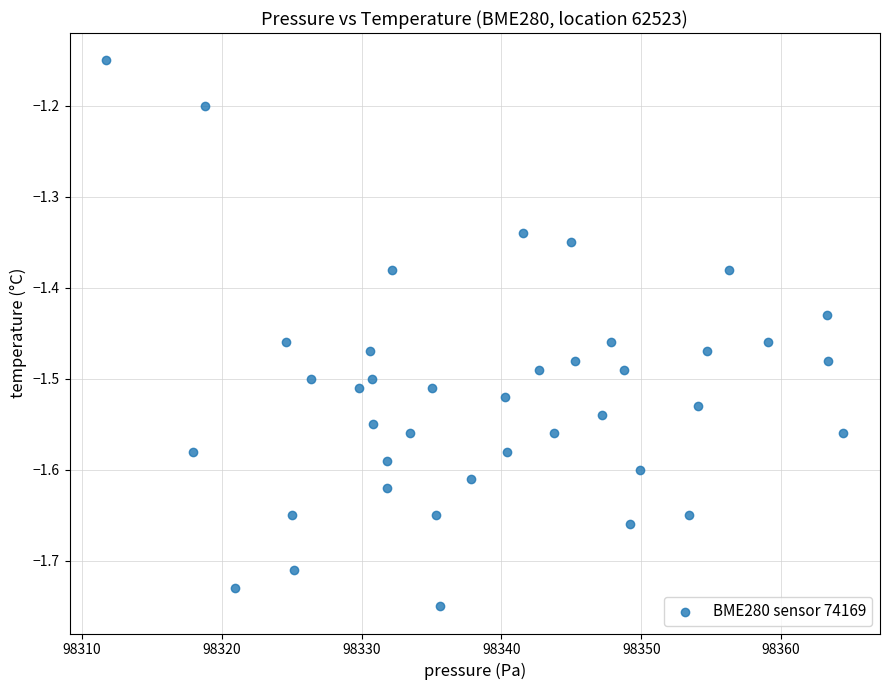

What is the range of X values (max minus min)?

52.7